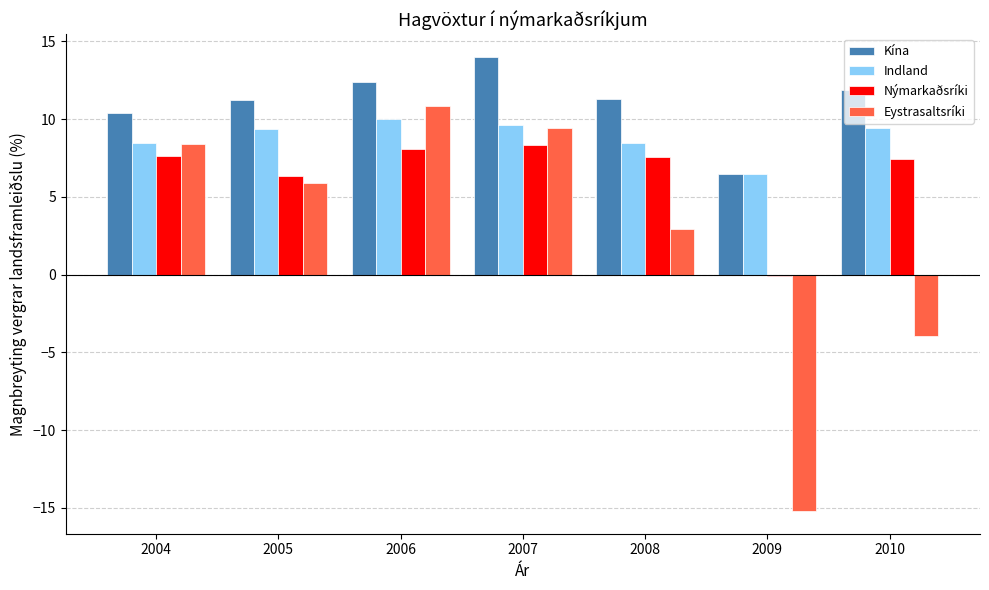

Between 2004 and 2008, which series saw the biggest shift?

Eystrasaltsríki